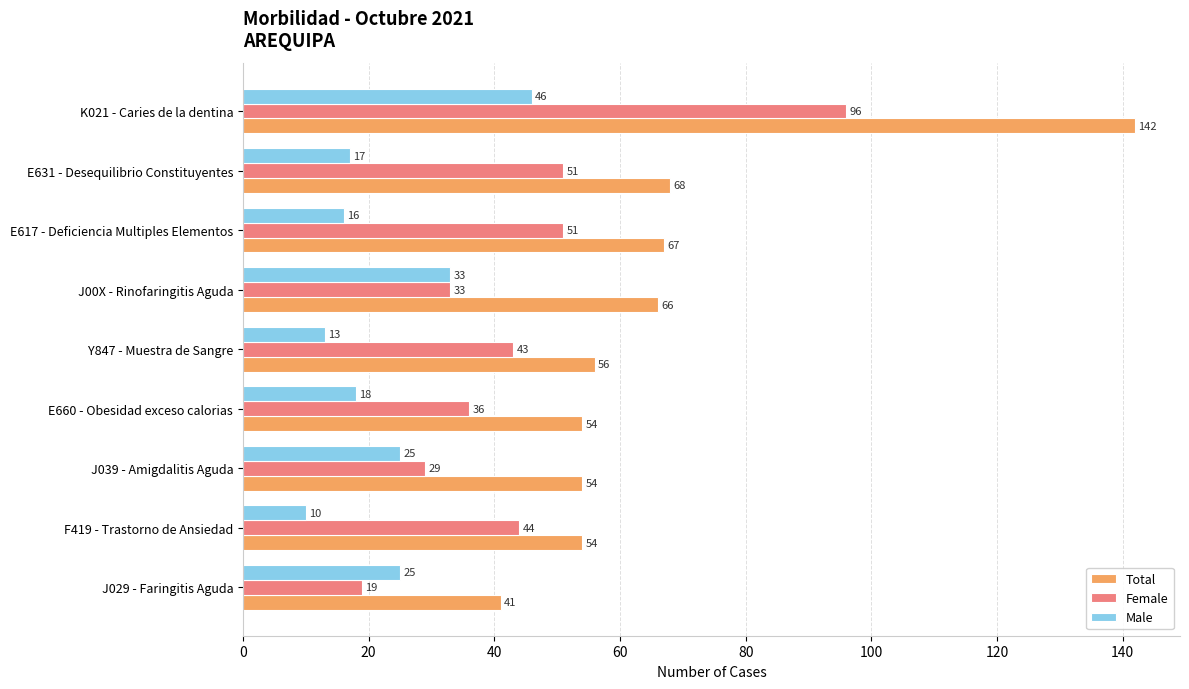

What is the difference between the Male values at F419 - Trastorno de Ansiedad and J00X - Rinofaringitis Aguda?

23